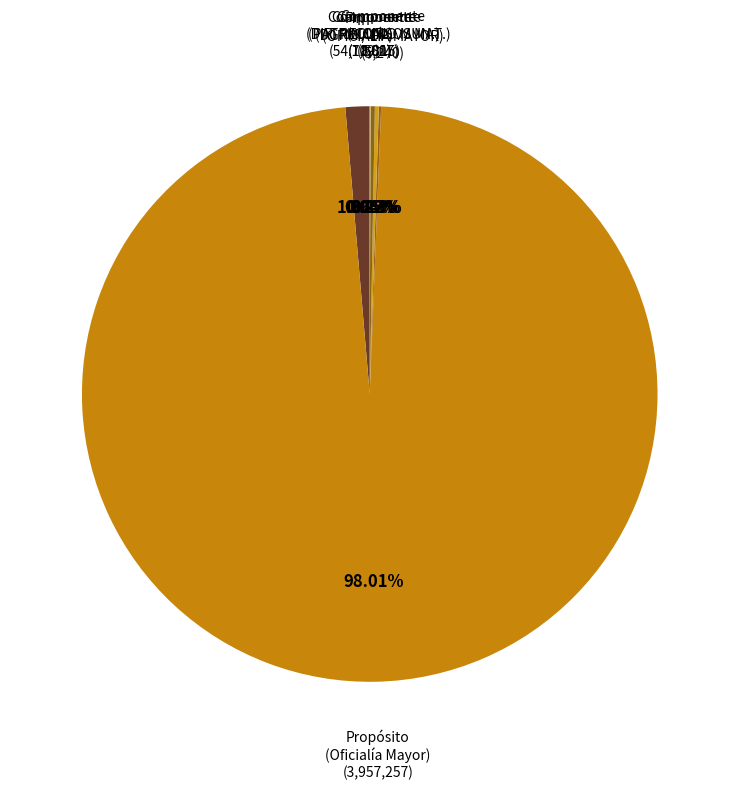

How many slices are in this pie chart?

6